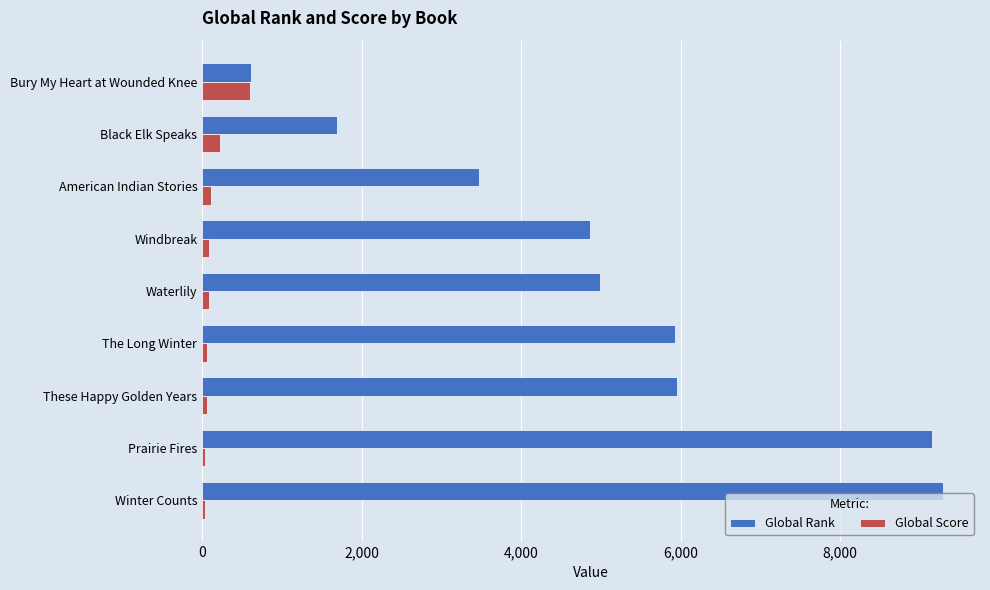

Between Bury My Heart at Wounded Knee and These Happy Golden Years, which series saw the biggest shift?

Global Rank